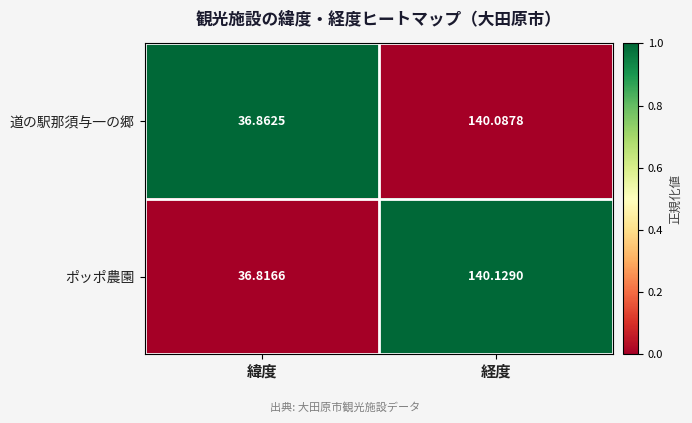

Rank the series at 緯度 from highest to lowest value.

道の駅那須与一の郷, ポッポ農園